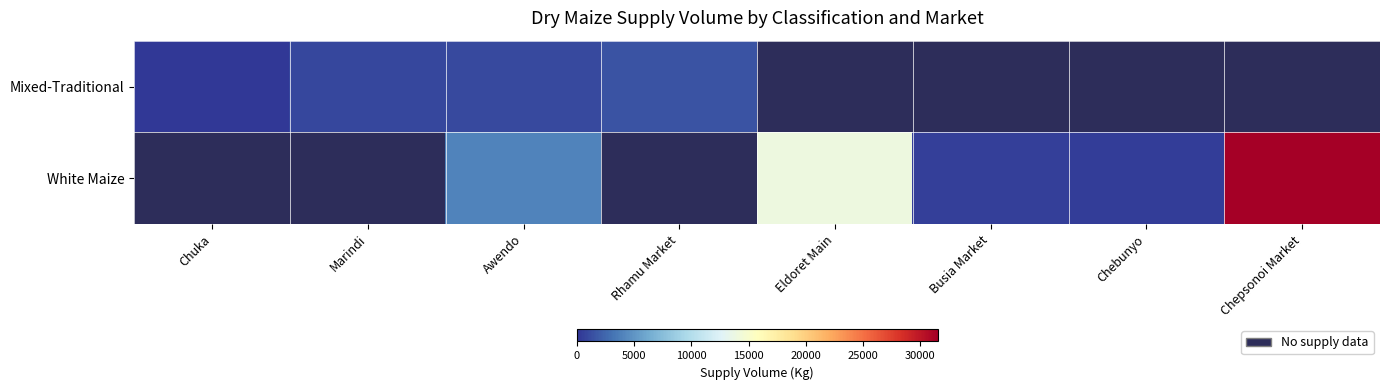

What is the highest value of the Mixed-Traditional series?

1500